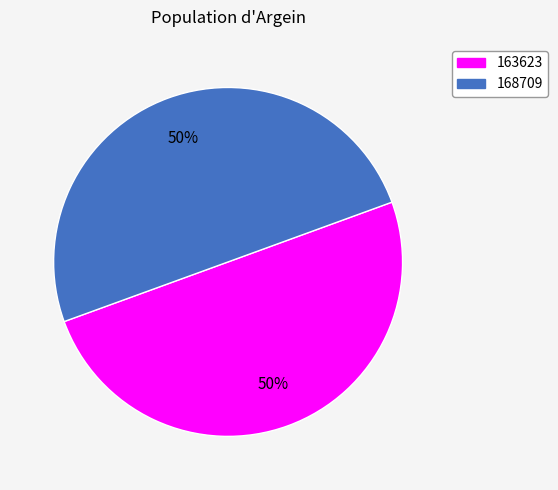

What percentage is the 168709 slice, to the nearest percent?

50%